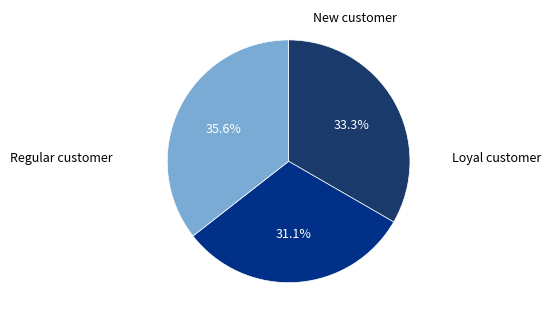

How many segments does this pie chart have?

3